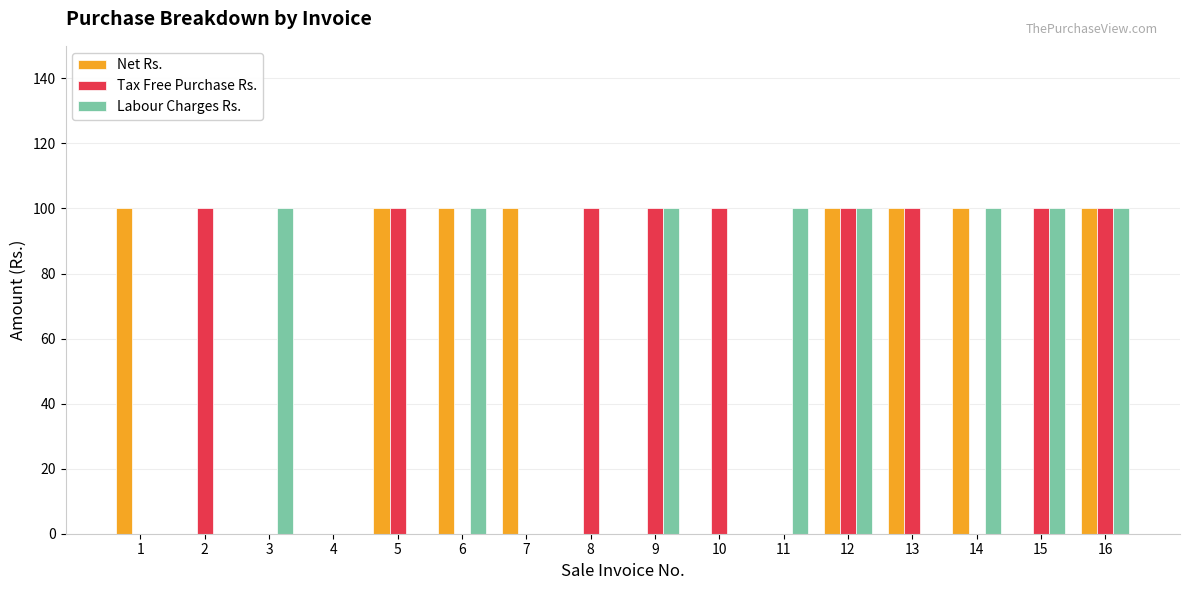

What is the sum of all Labour Charges Rs. values?

800